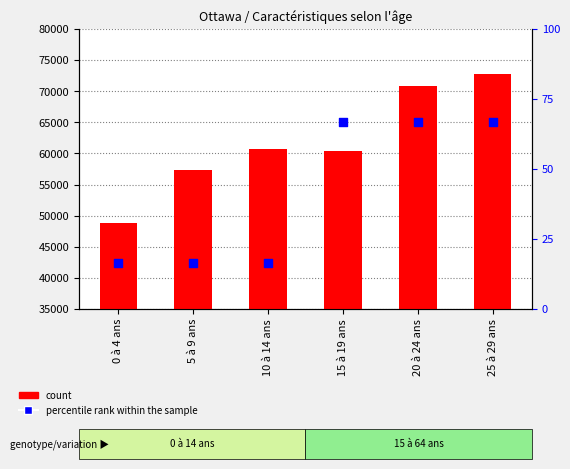

Which series reaches the minimum Y coordinate?

percentile rank within the sample